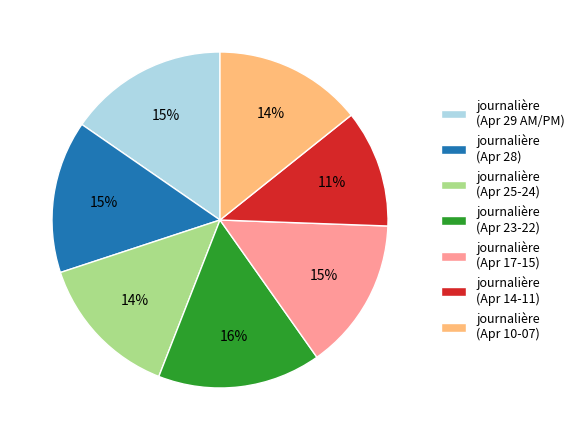

What percentage is the journalière (Apr 23-22) slice, to the nearest percent?

16%